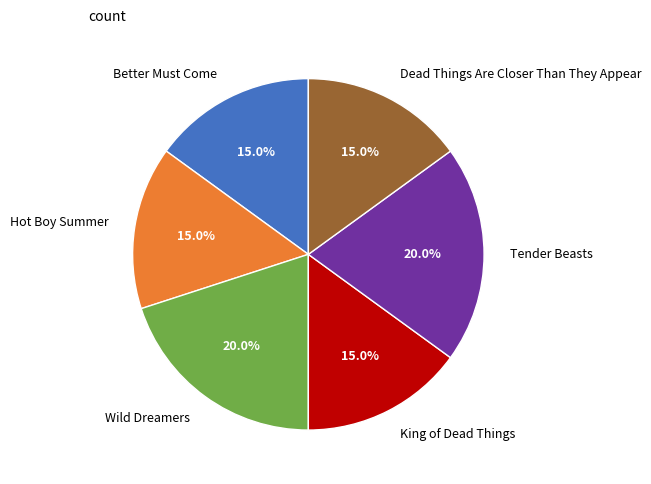

Is it true that Better Must Come is 15% of the pie?

True